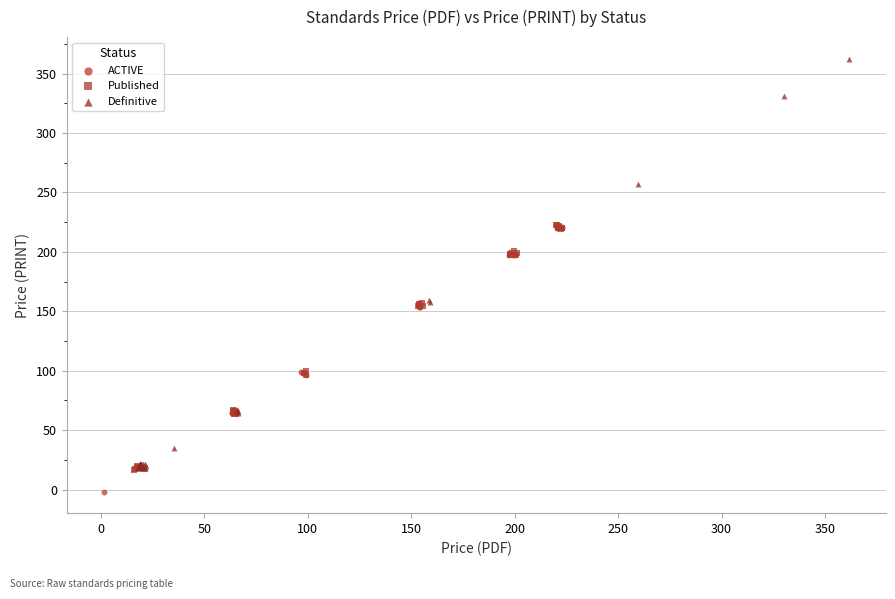

Which series has the largest Y range (max minus min)?

Definitive